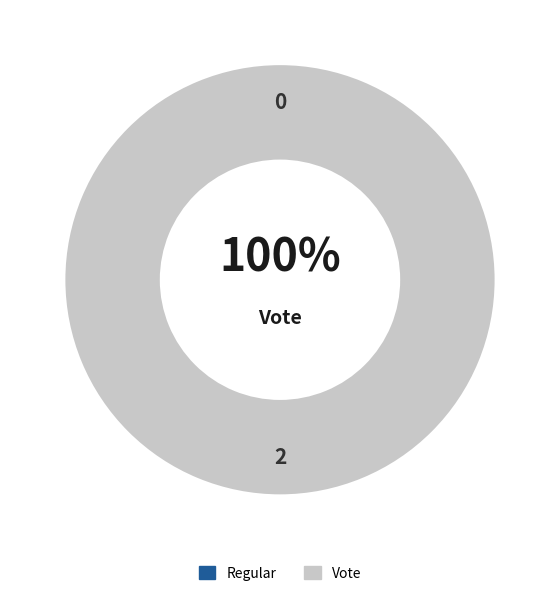

The Vote slice represents 99% of the pie. True or false?

False